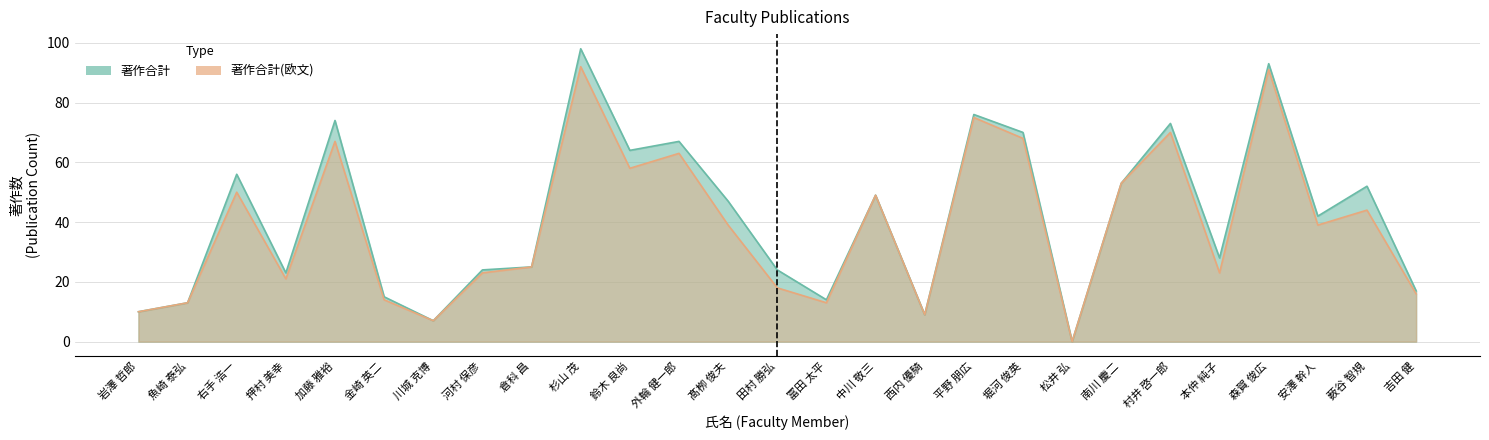

Reading right to left, list all the values displayed in this chart.

著作合計: 17	52	42	93	28	73	53	0	70	76	9	49	14	24	47	67	64	98	25	24	7	15	74	23	56	13	10
著作合計(欧文): 16	44	39	91	23	70	53	0	68	75	9	49	13	18	39	63	58	92	25	23	7	14	67	21	50	13	10